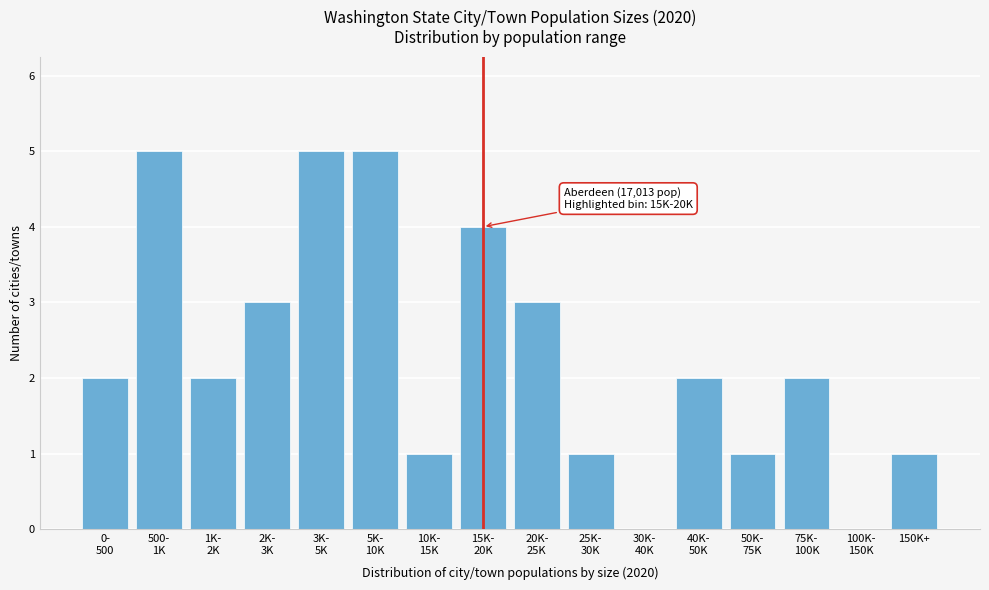

What is the sum of all values?

37